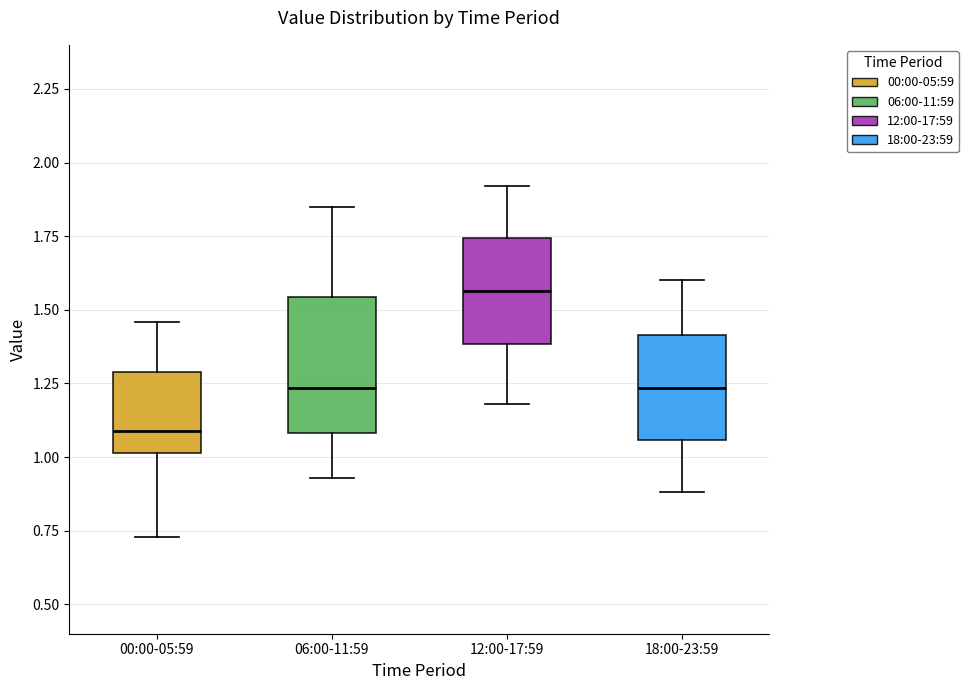

Which box's median line is the highest?

12:00-17:59